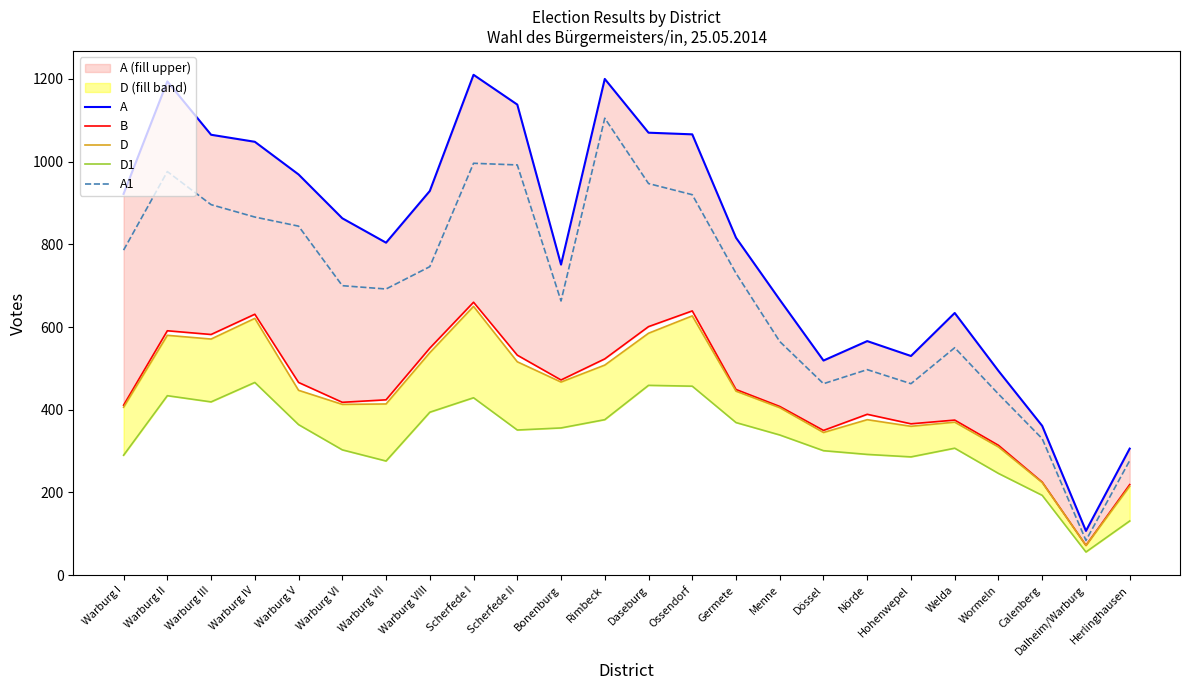

Reading right to left, what are all the values shown in this chart?

A: 306	107	361	494	634	530	566	519	666	816	1066	1070	1200	751	1138	1210	929	804	863	969	1048	1065	1194	922
B: 219	72	225	314	375	366	389	350	408	449	639	601	523	472	532	660	549	424	418	466	631	582	591	411
D: 215	72	224	310	370	360	376	345	405	445	627	585	508	467	516	650	538	414	413	447	621	571	580	406
D1: 131	56	193	246	307	286	292	301	339	369	457	459	376	356	351	429	394	276	303	364	466	419	434	290
A1: 277	84	330	438	550	463	497	463	565	730	920	947	1105	663	992	996	746	692	700	844	866	896	976	786